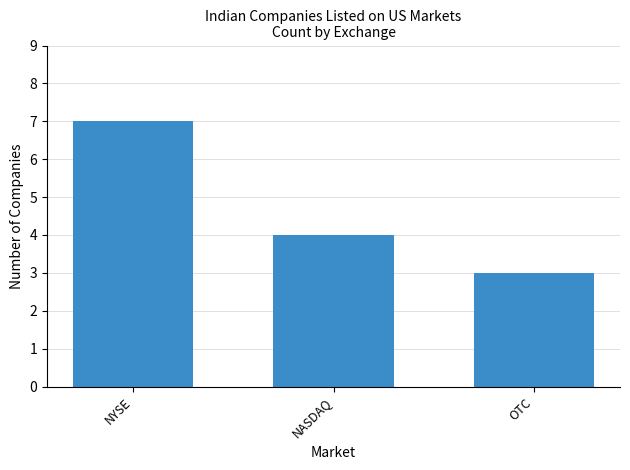

What is the average value?

5